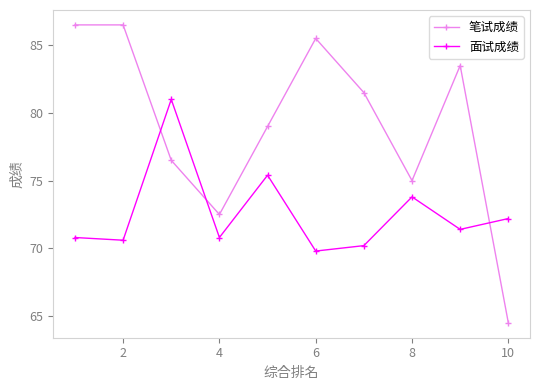

How many data points in 面试成绩 are above 71?

5